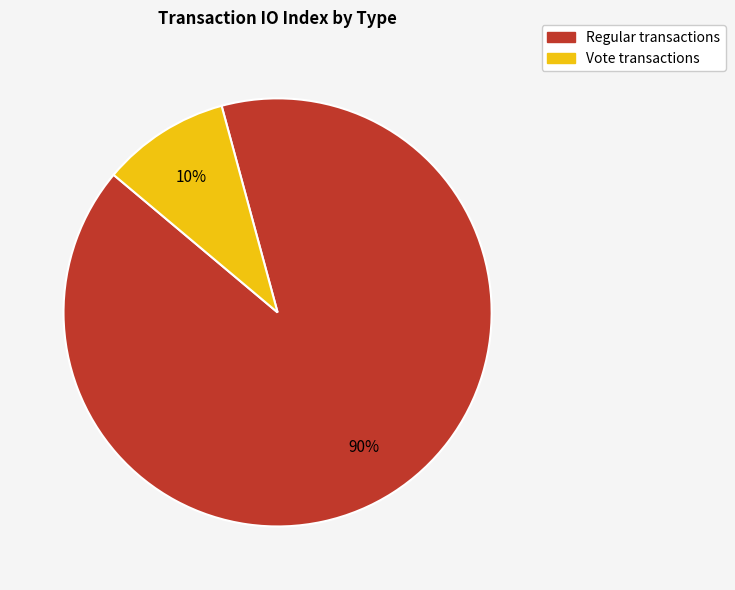

Does any single category account for the majority?

Yes